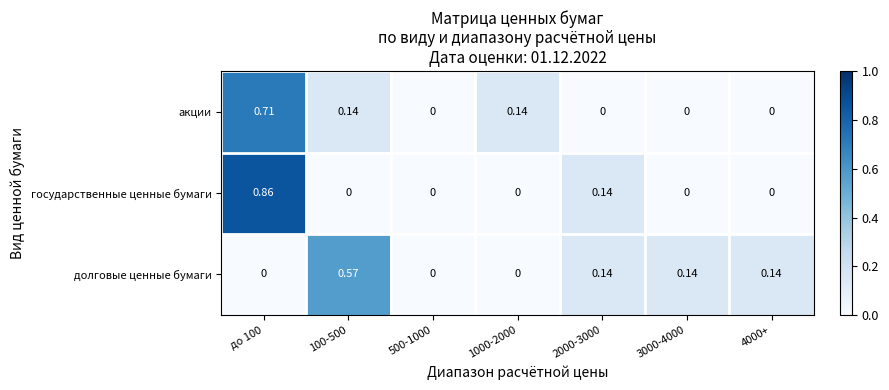

Count the number of categories in the chart.

7